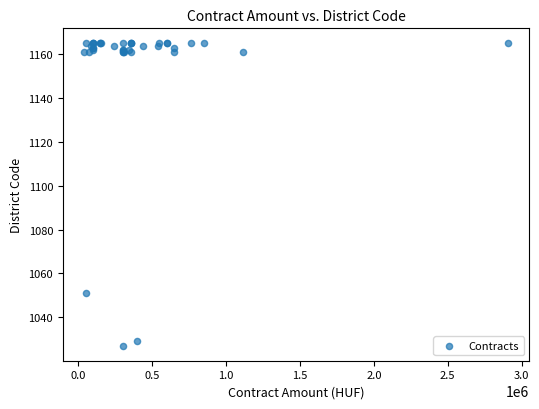

What Y value in the scatter plot is closest to 1096?

1051